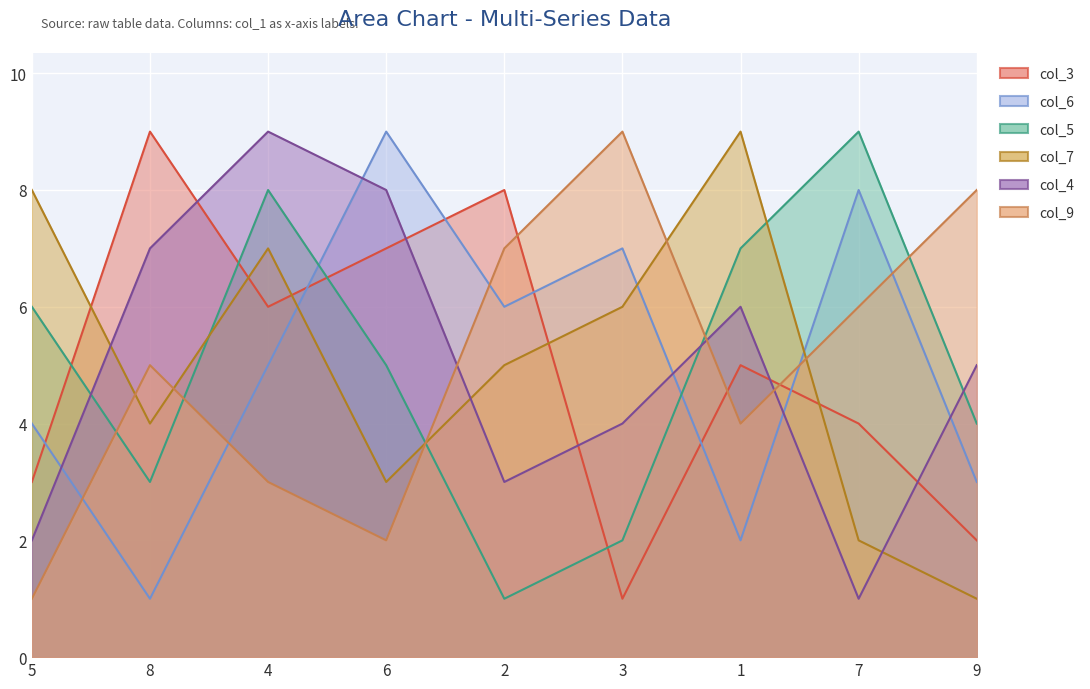

How many interior local peaks does the col_4 series have?

2